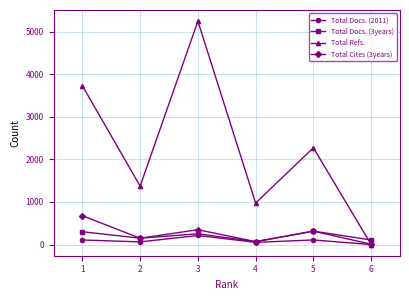

The value of Total Cites (3years) at 5 is 315. True or false?

True